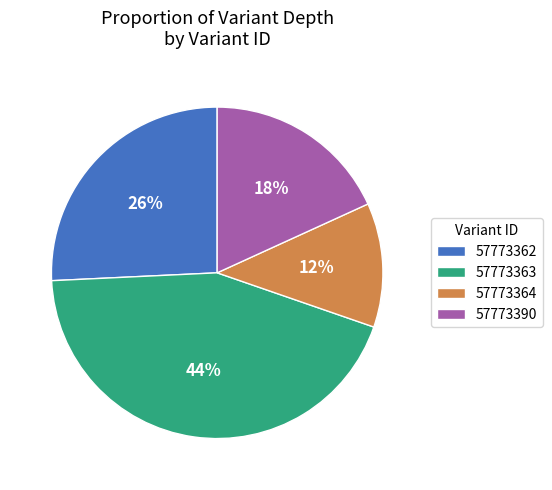

Count the number of slices in the pie.

4